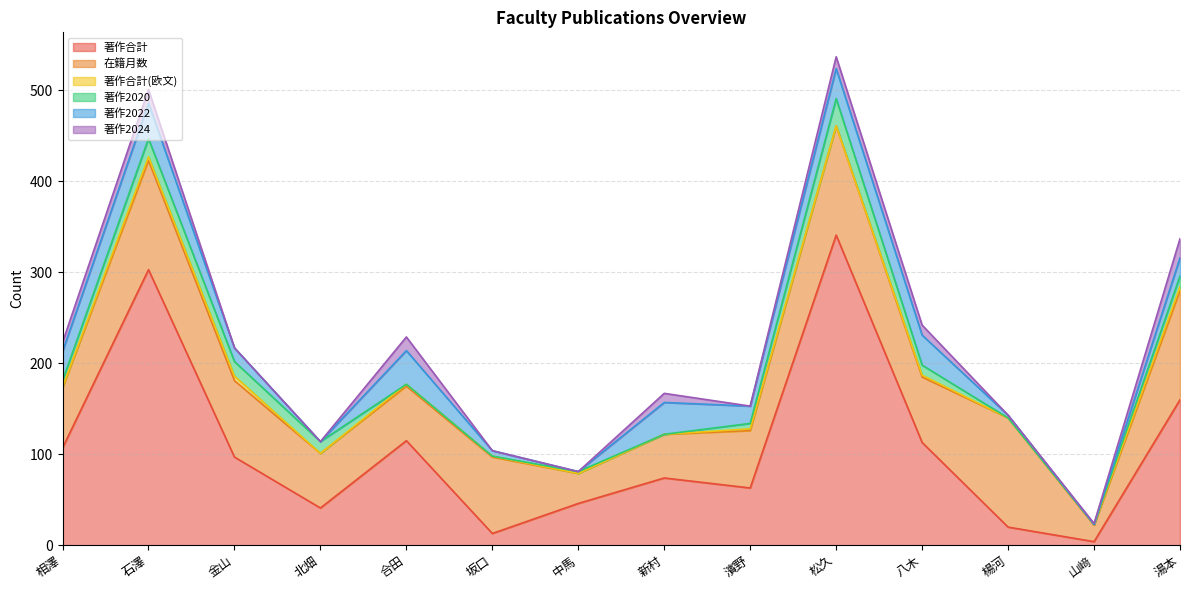

How many lines are shown in the chart?

6